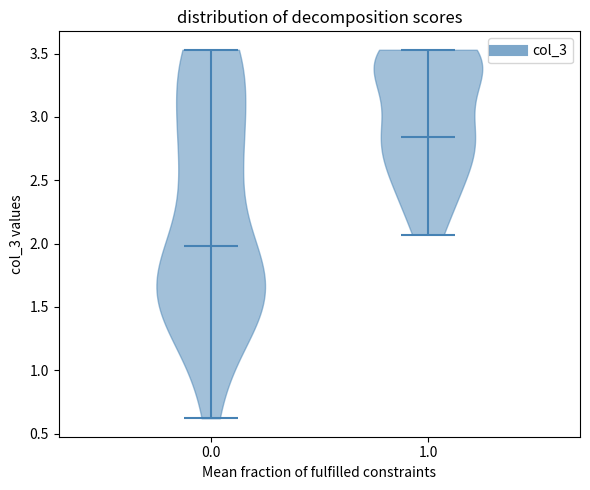

Reading left to right, read every violin against the y-axis: where its median line is, and the lowest and highest points it reaches. The values are not printed on the chart, so give them approximately, as read against the axis.

0.0: median line 2.00, lowest point 0.60, highest point 3.55
1.0: median line 2.85, lowest point 2.05, highest point 3.55